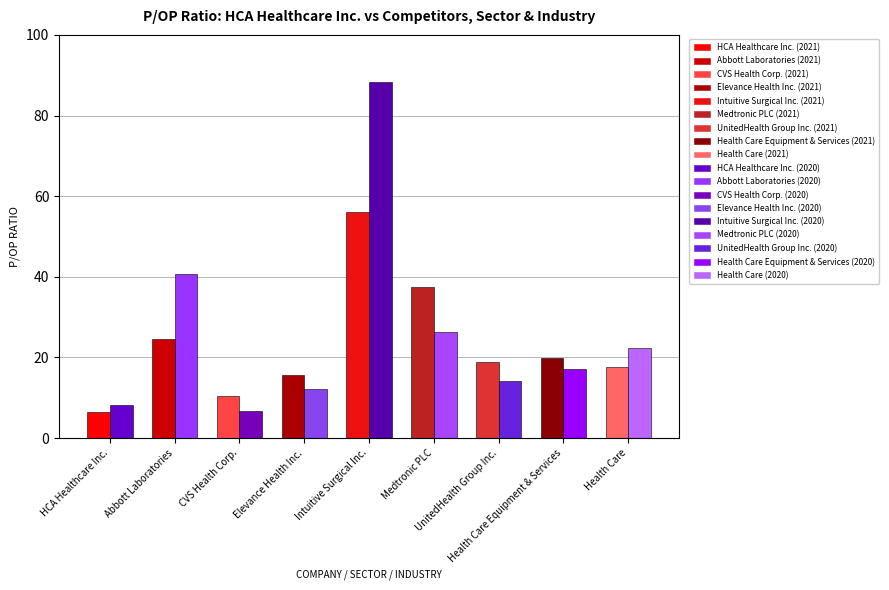

Does the chart contain any negative values?

No